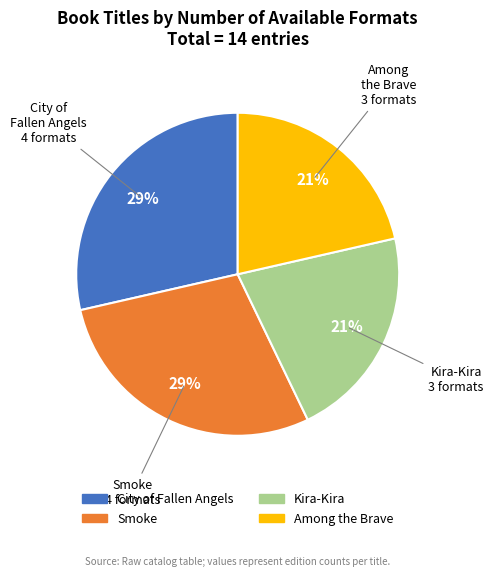

Is Kira-Kira the majority of the pie?

No